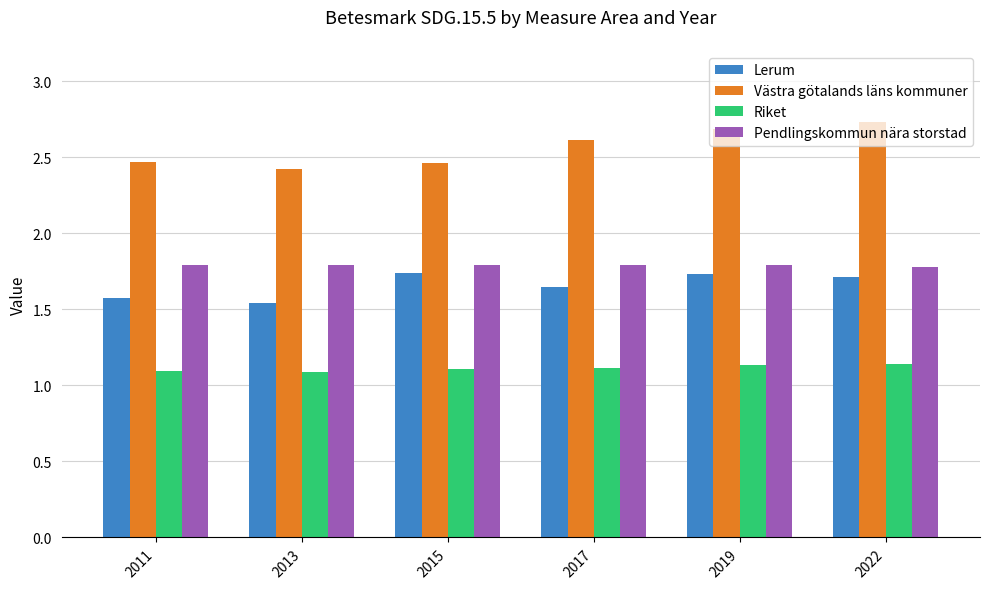

At how many categories does at least one series exceed 2?

6